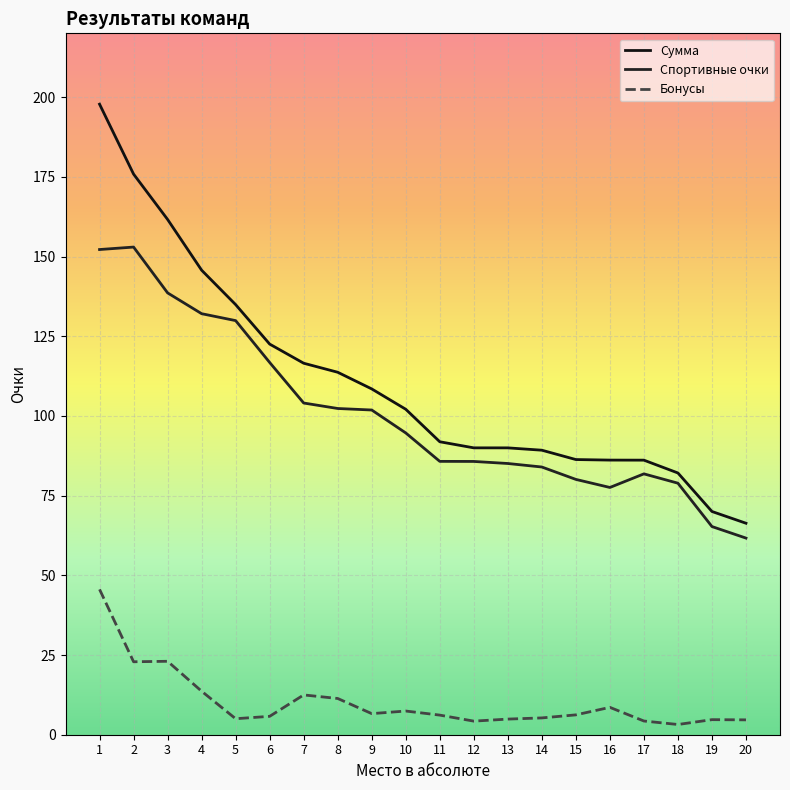

Does the chart display data point markers on the line(s)?

No